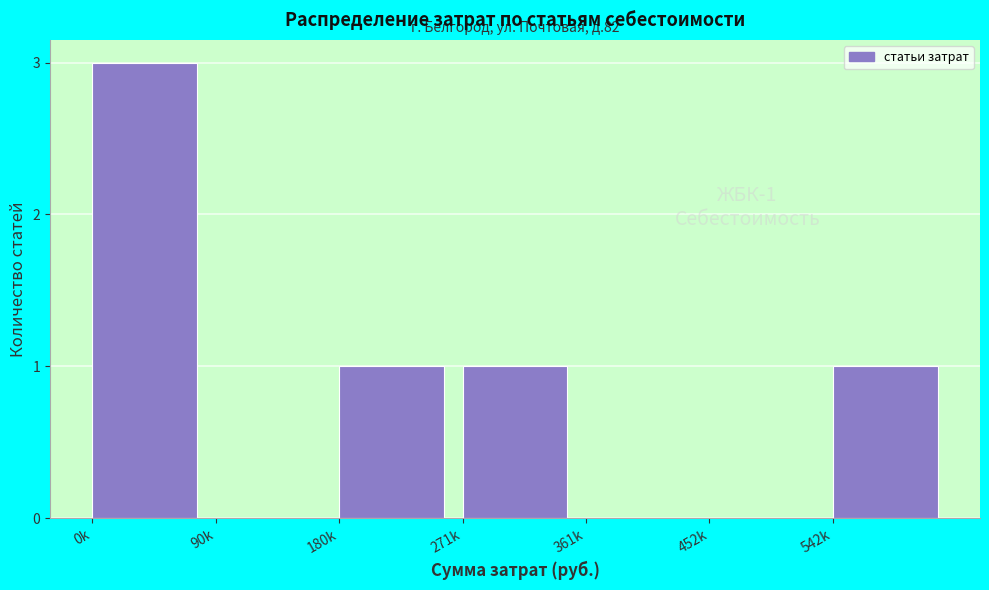

Reading right to left, extract all data points from this chart.

542k=1	452k=0	361k=0	271k=1	180k=1	90k=0	0k=3